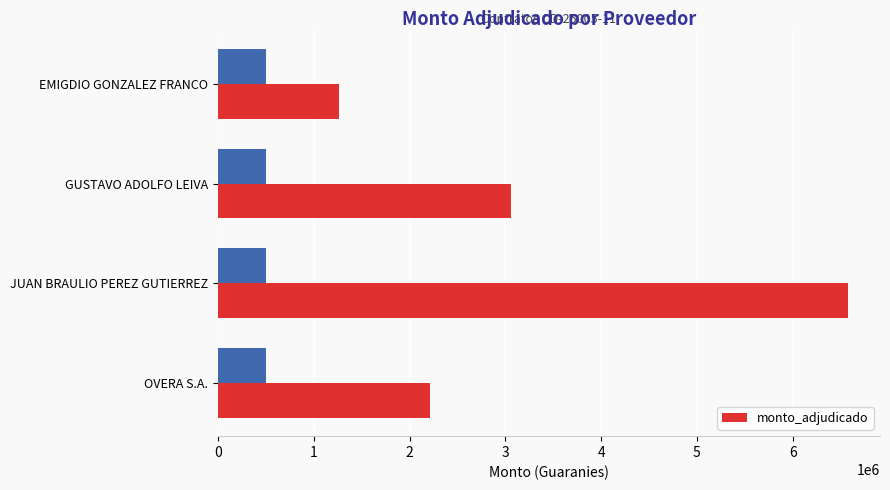

True or false: monto_adjudicado has a value of 3063900 at GUSTAVO ADOLFO LEIVA.

True